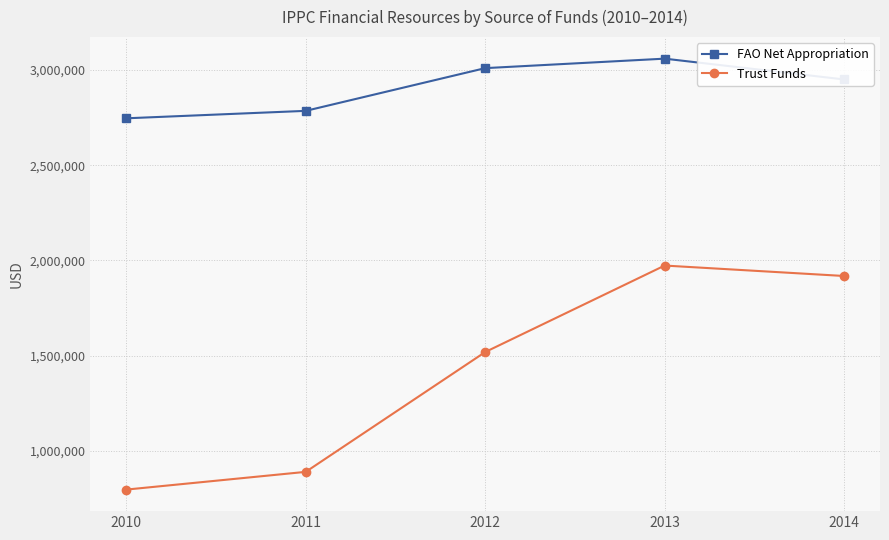

What are all the series names shown in the legend?

FAO Net Appropriation, Trust Funds